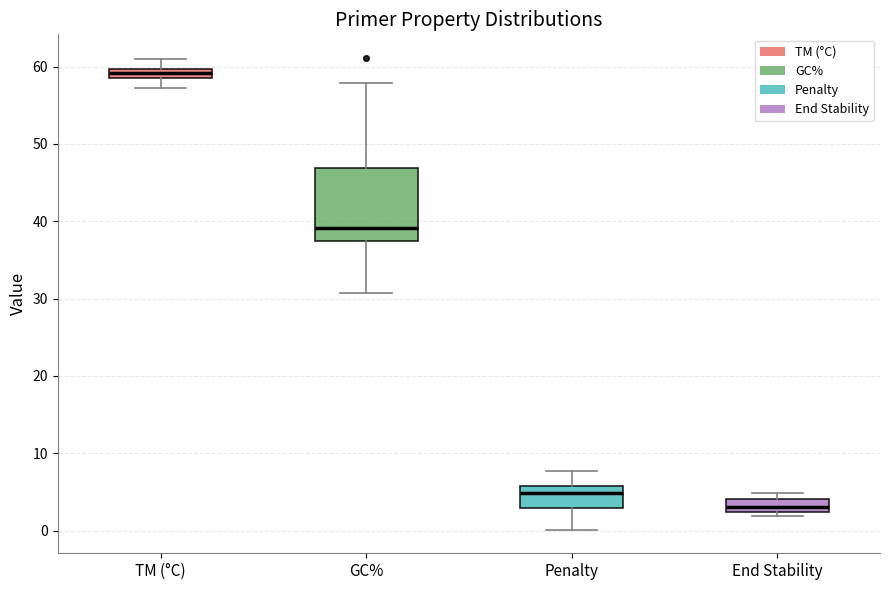

Where does the upper whisker of the box for Penalty end on the y-axis? The values are not printed on the chart, so give them approximately, as read against the axis.

8